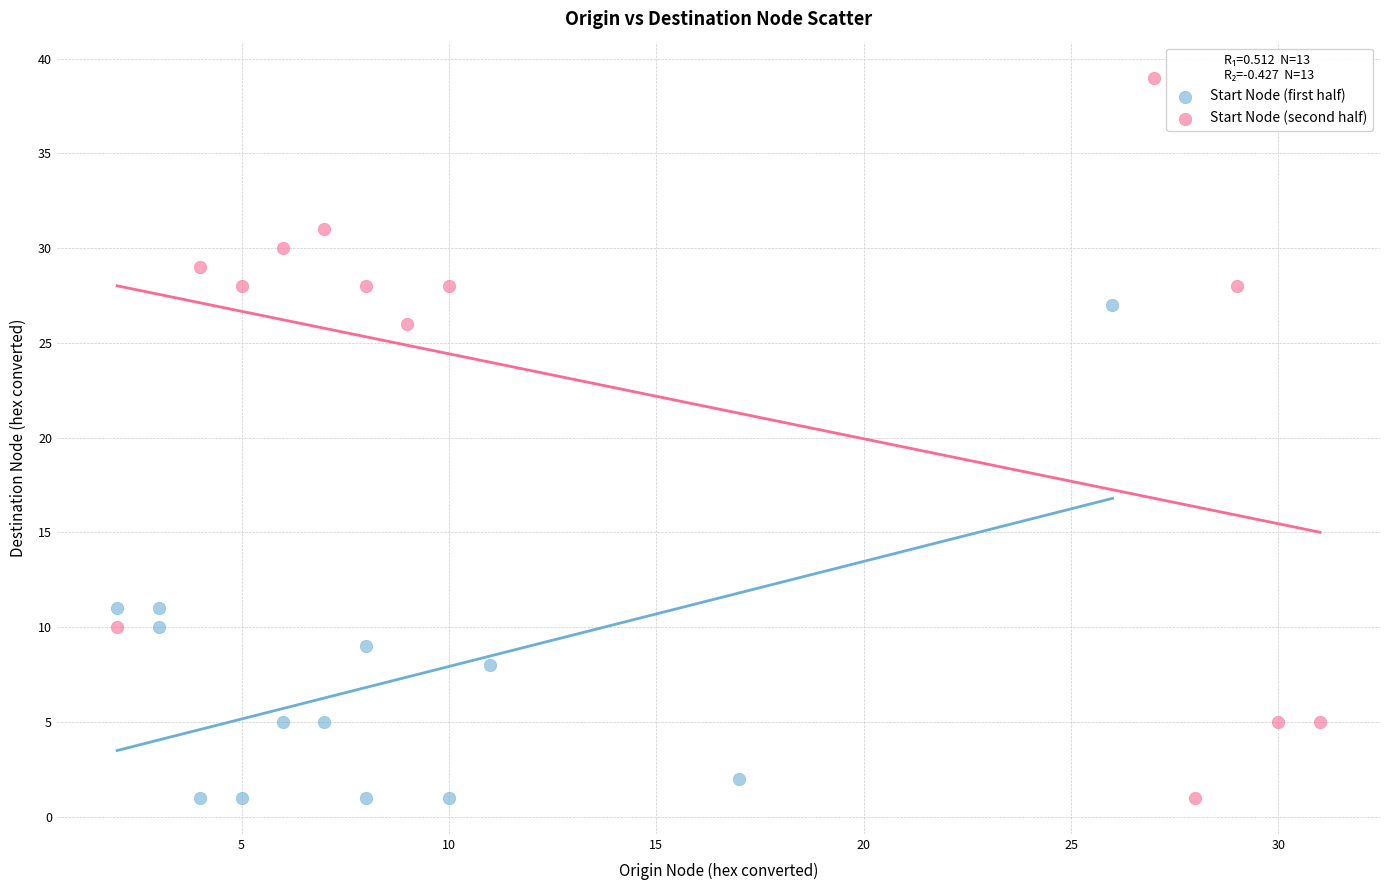

What are all the series names shown in the legend?

Start Node (first half), Start Node (second half)